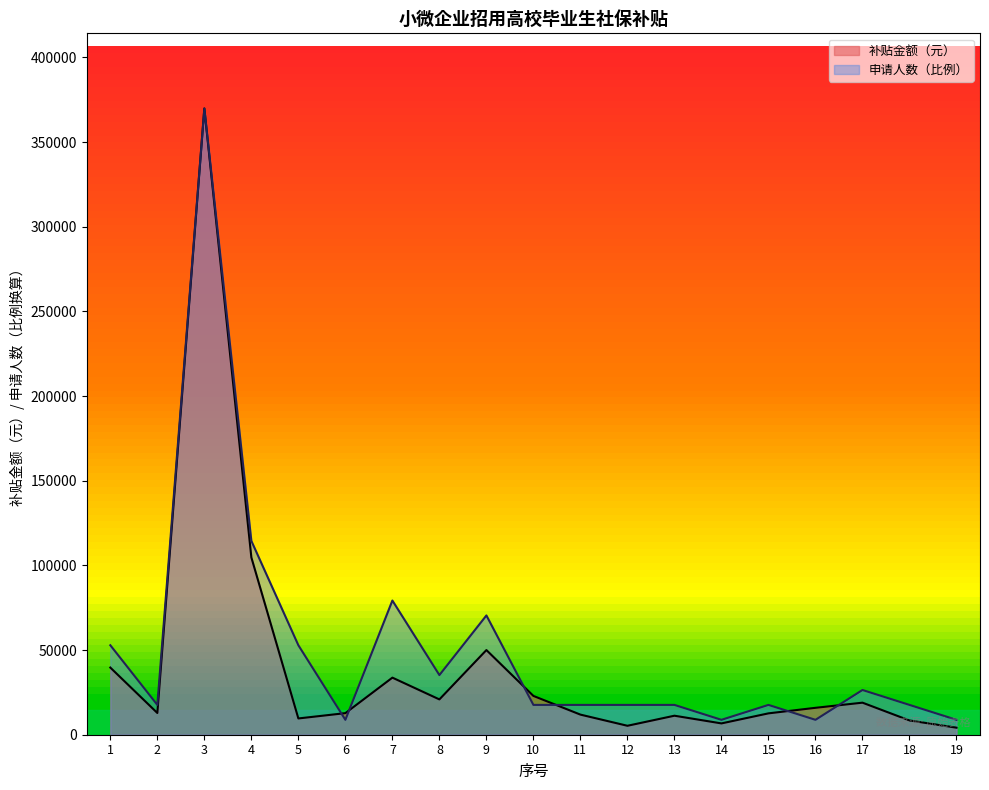

How many distinct data groups are displayed?

2